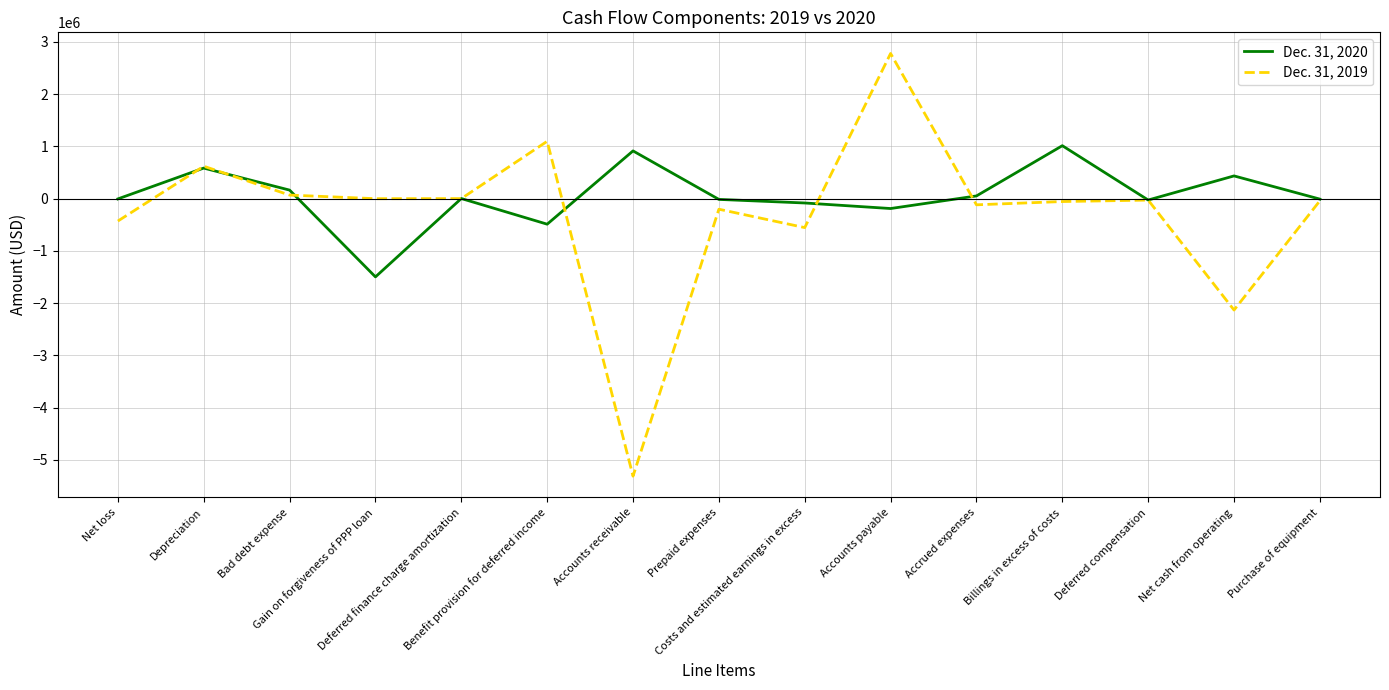

How many lines are shown in the chart?

2